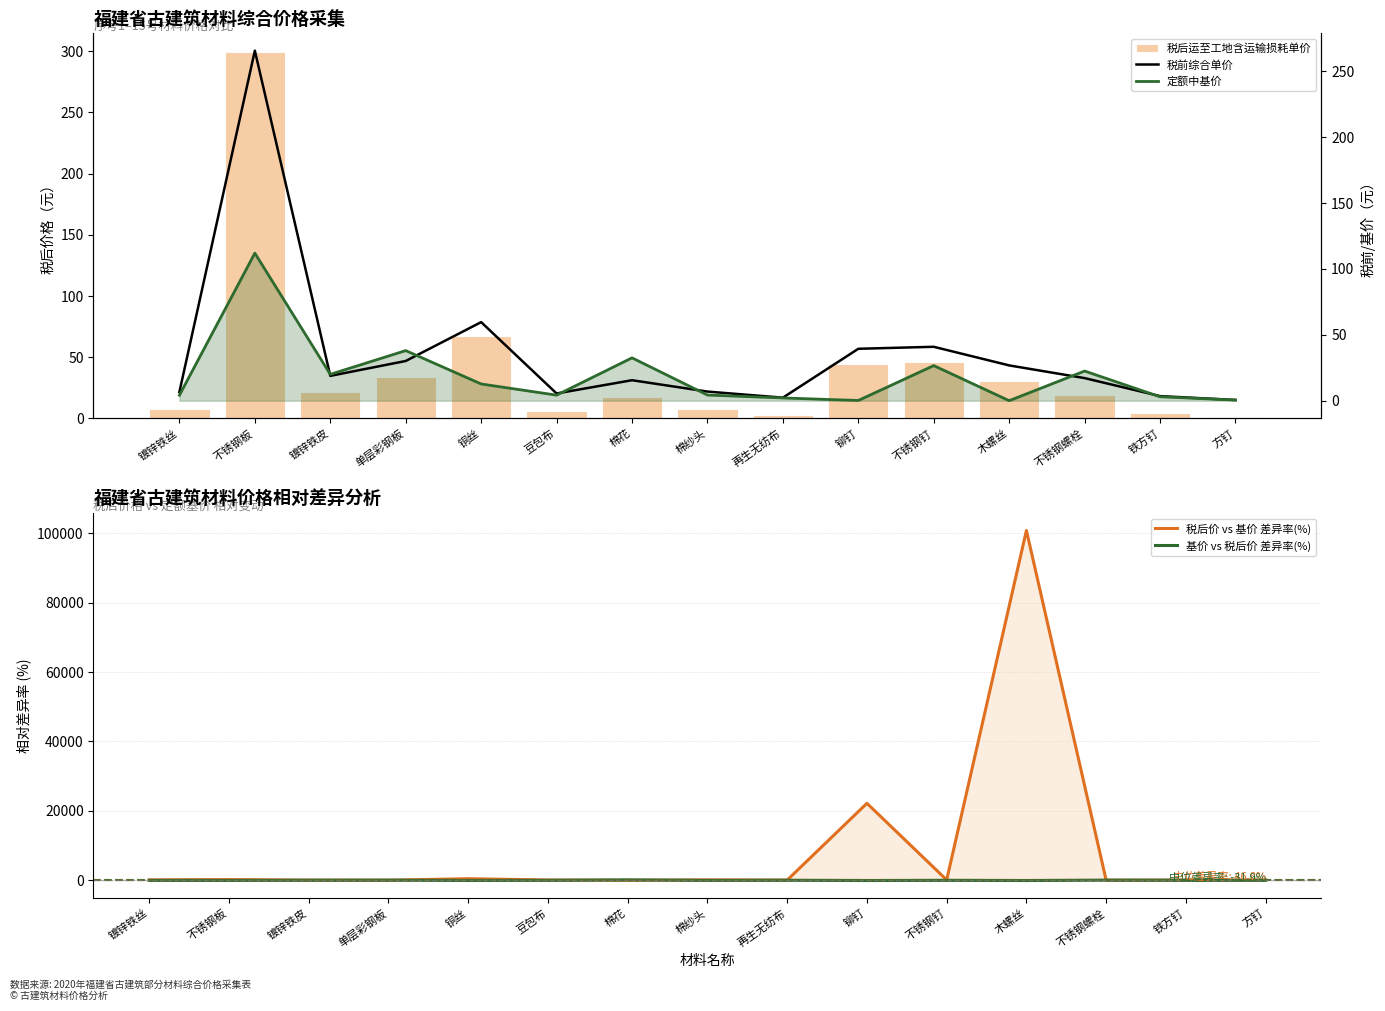

True or false: 税后价 vs 基价 差异率(%) has a value of 81.5 at 棉纱头.

True